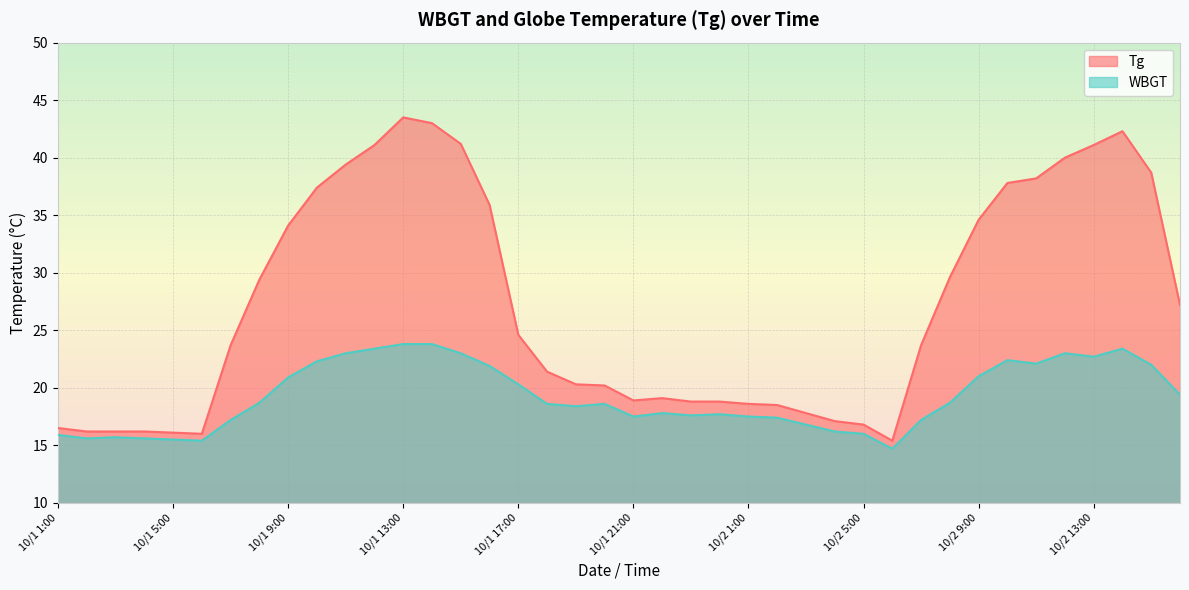

Rank the series at 10/2 13:00 from highest to lowest value.

Tg, WBGT